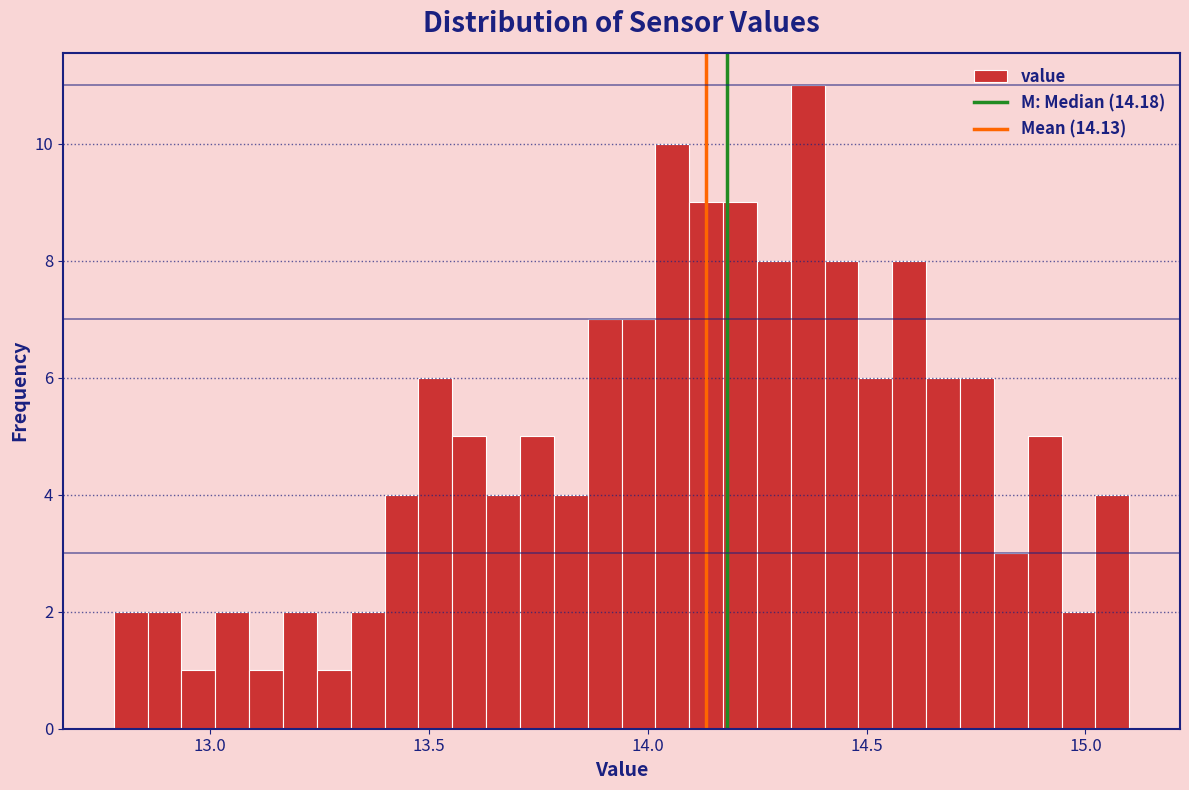

Read against the x-axis, roughly where is the centre of the tallest bar?

14.35